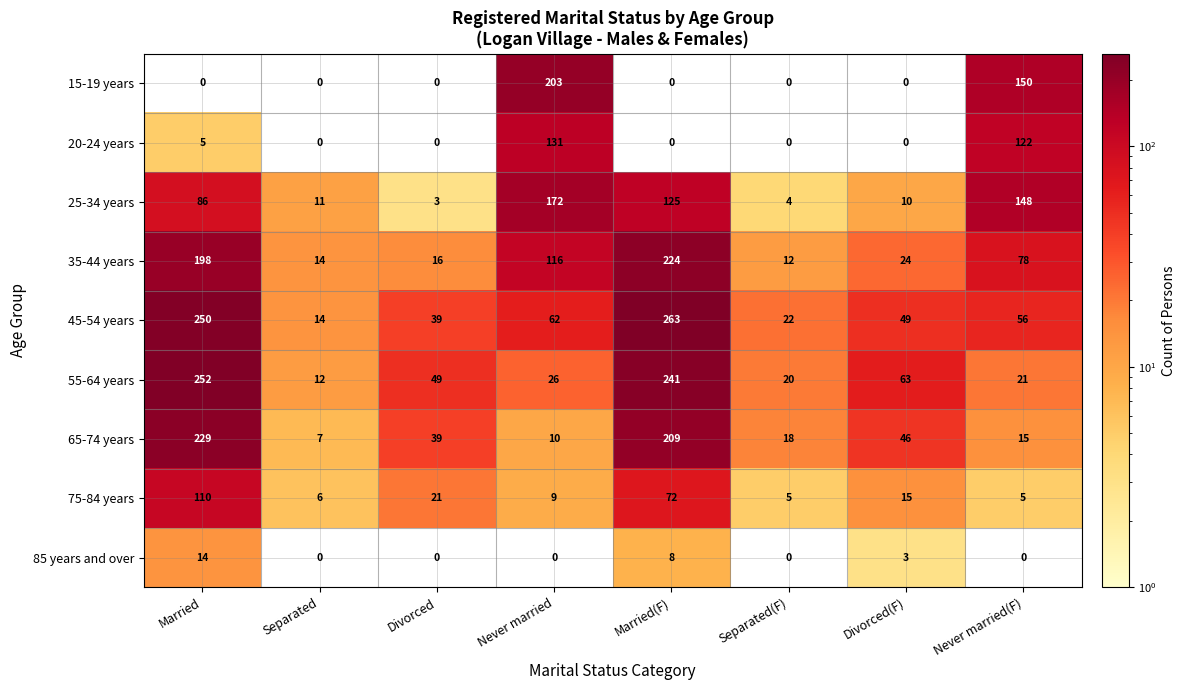

At which label does 45-54 years reach its minimum?

Separated